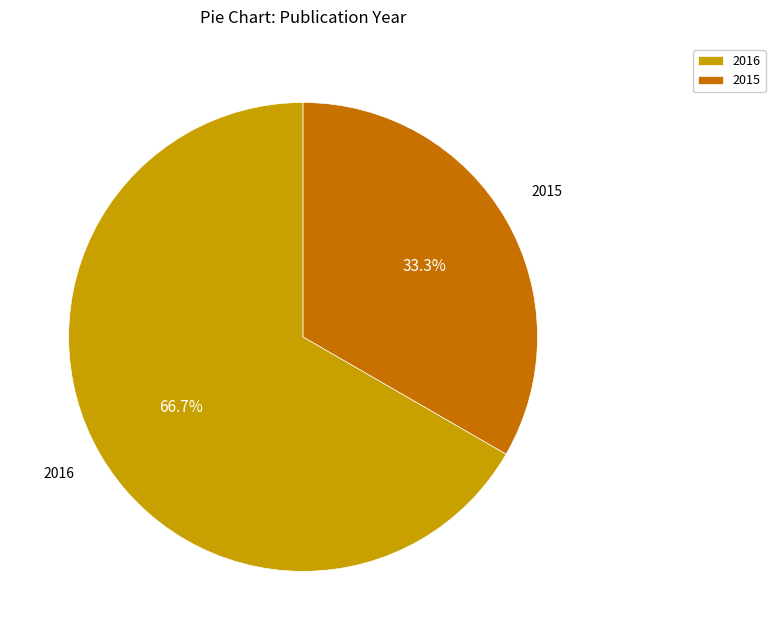

What percentage is NOT represented by 2015?

66.7%